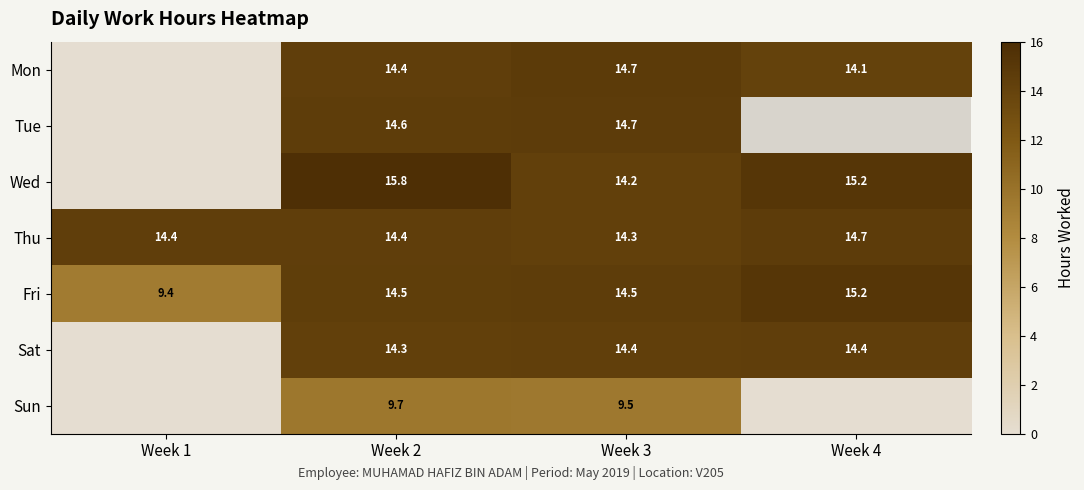

True or false: Fri has a value of 23.3 at Week 4.

False